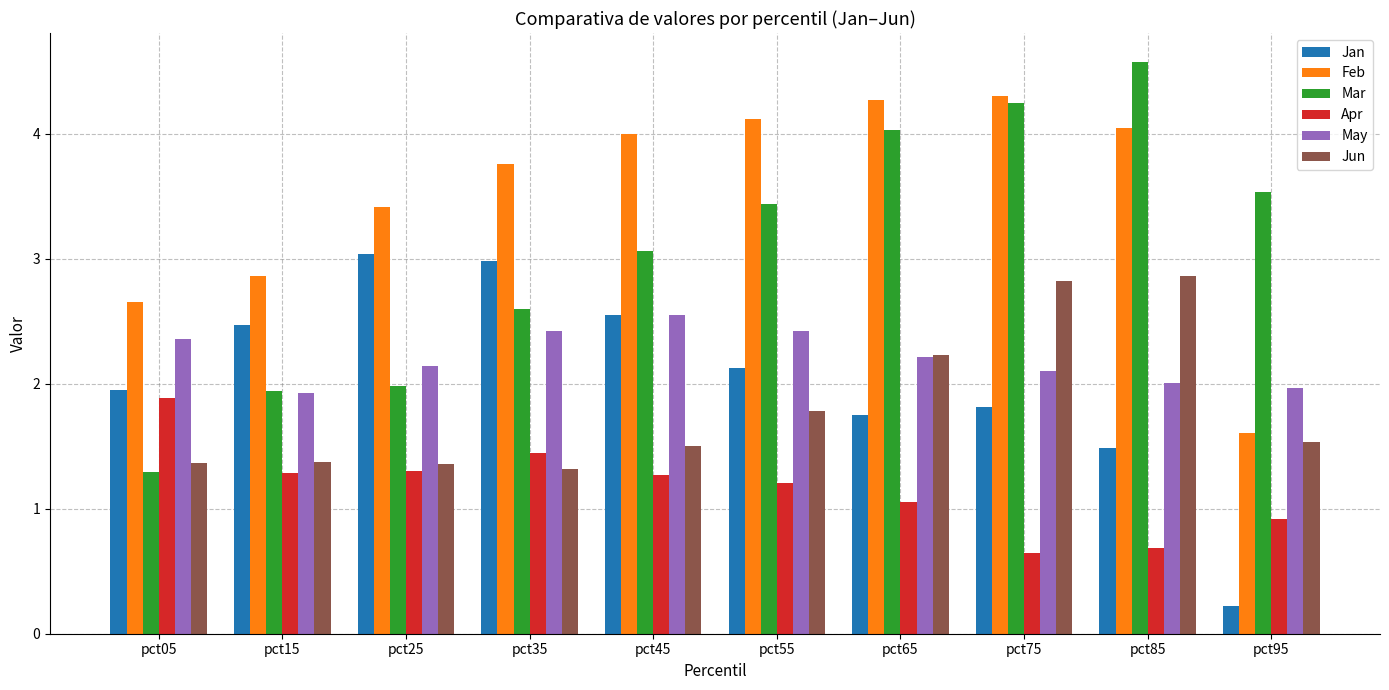

Where does the Feb series first go above 3?

pct25